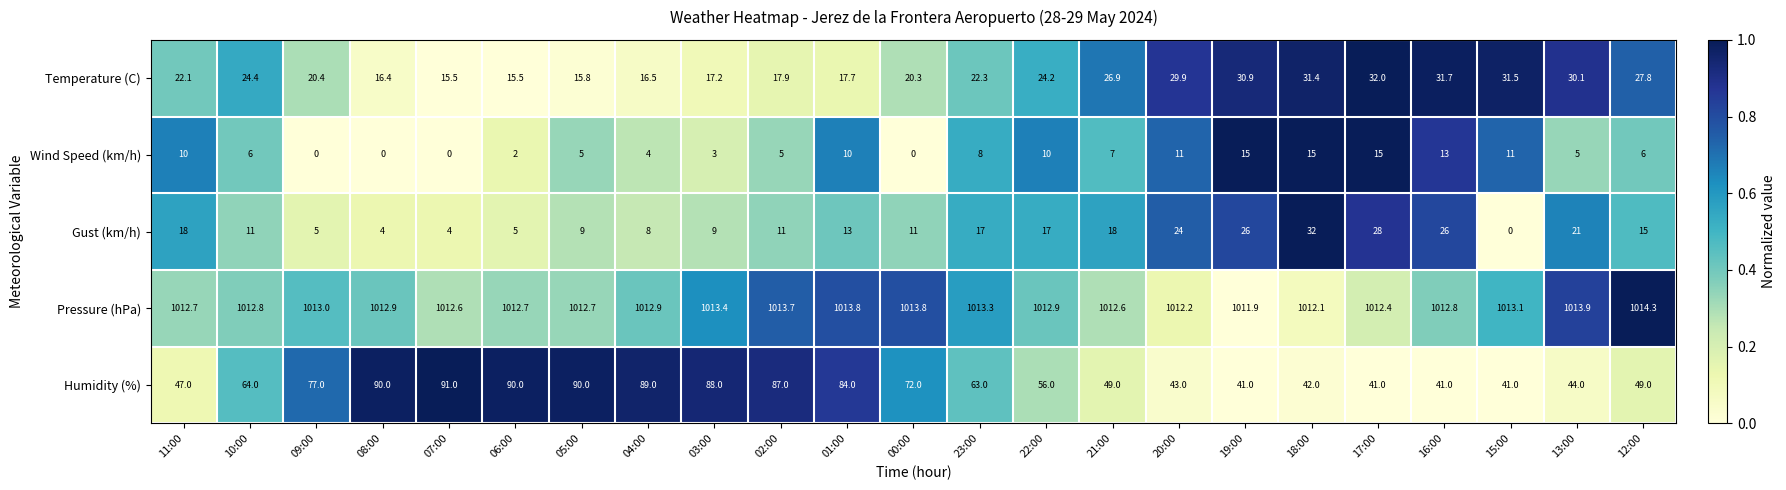

What is the greatest value displayed?

1014.3